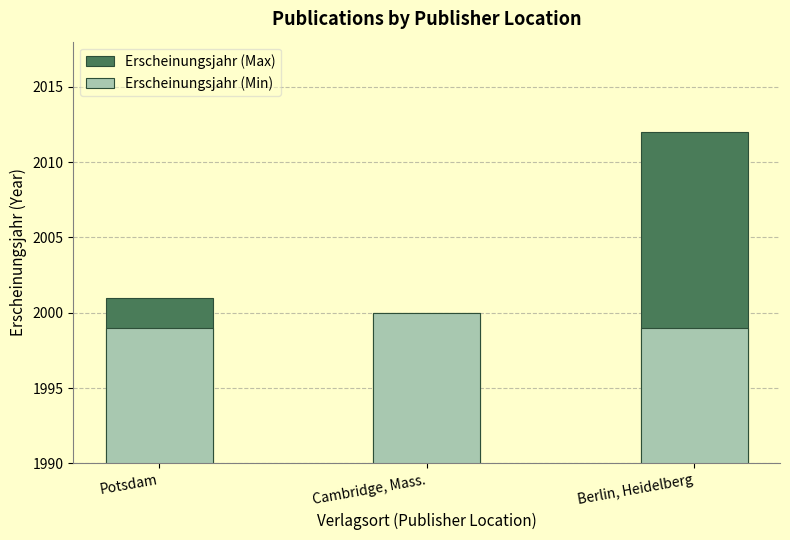

What are all the series names shown in the legend?

Erscheinungsjahr (Max), Erscheinungsjahr (Min)